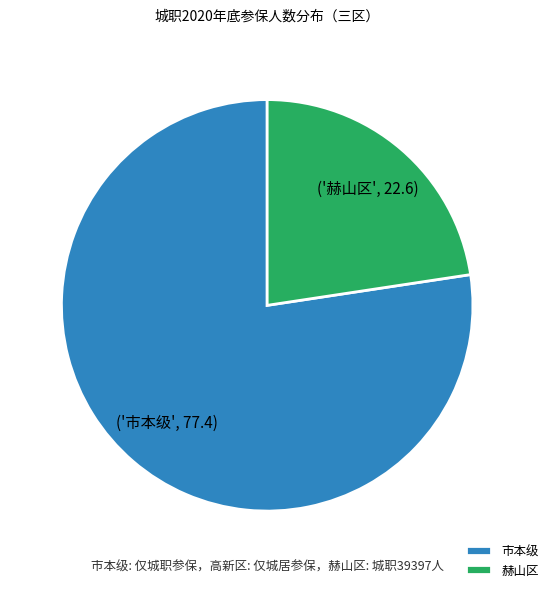

Which category has the smallest portion of the pie?

赫山区